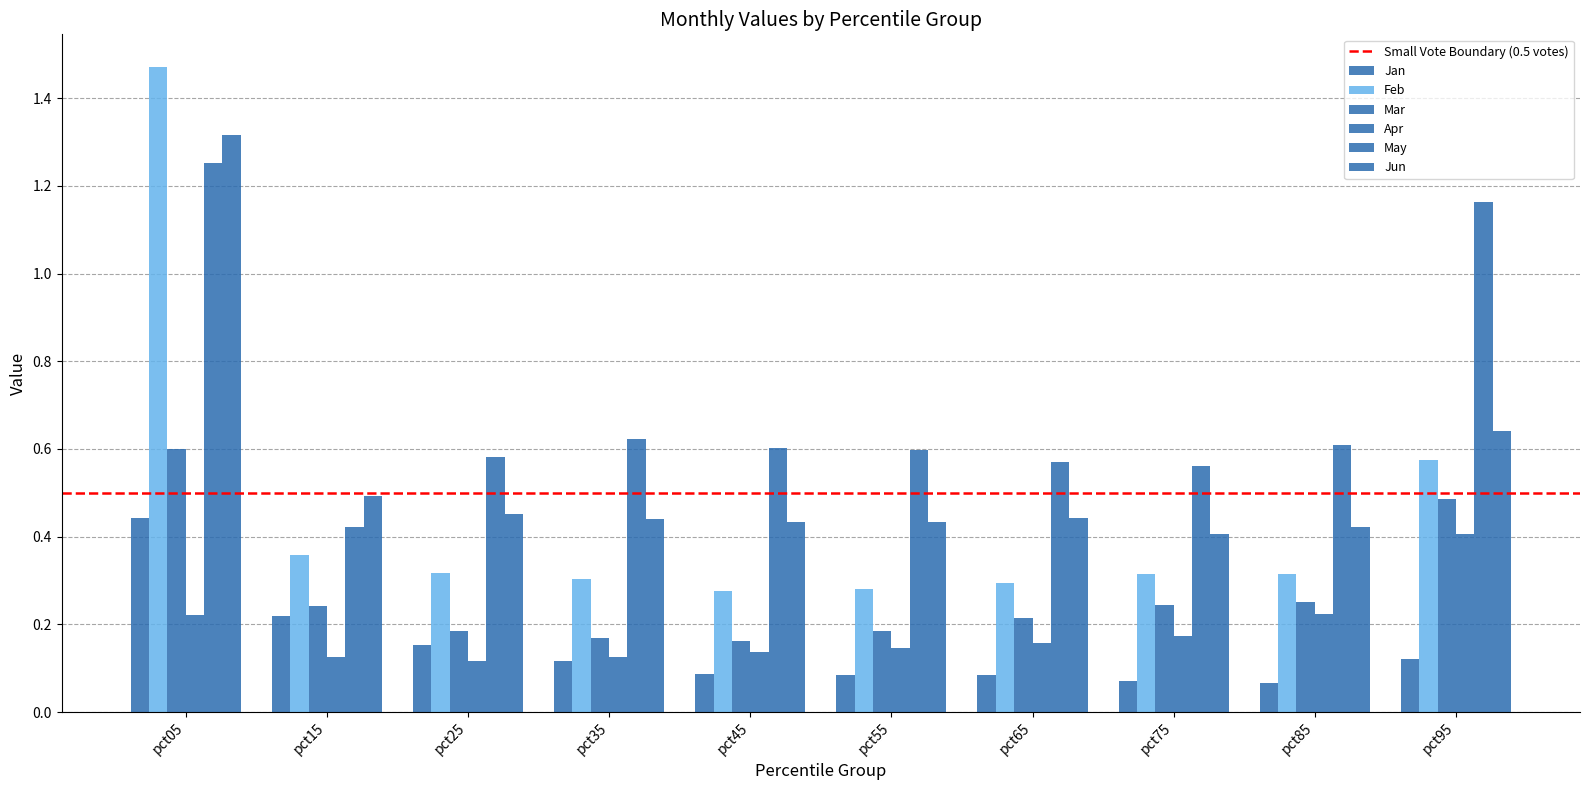

What is the difference between the highest and lowest values at pct75?

0.5